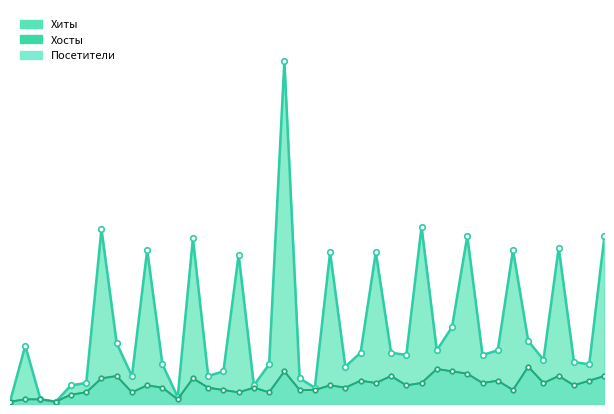

How many interior local peaks does the Хосты series have?

12